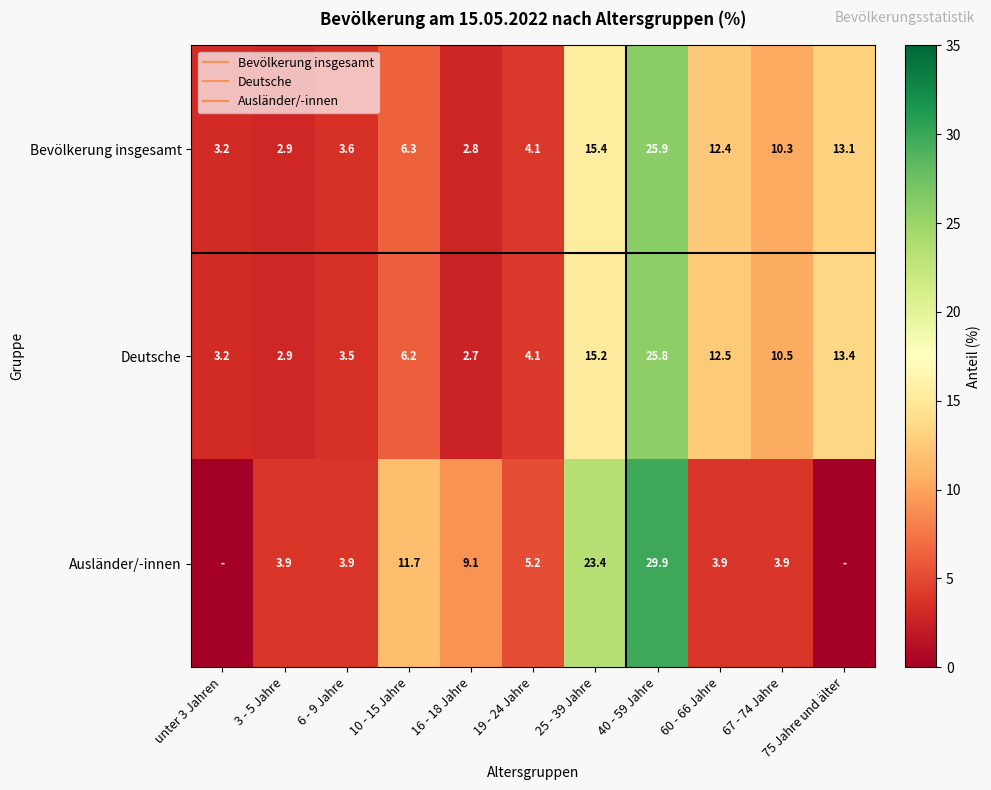

What is the difference between the maximum and minimum values in the Ausländer/-innen series?

29.9